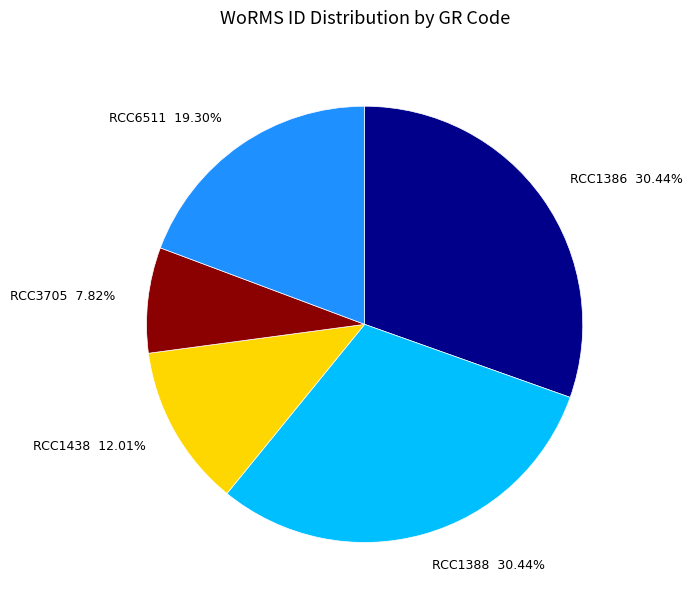

Between RCC1388 and RCC1438, which is larger?

RCC1388